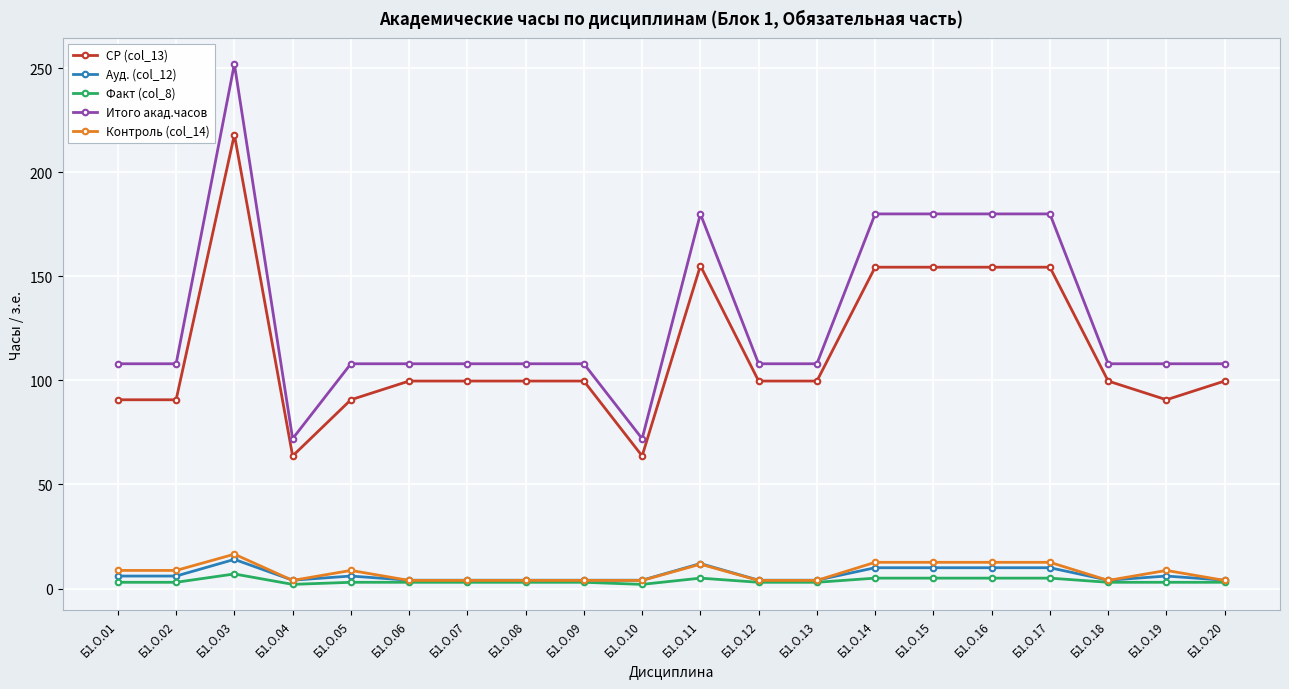

What is the value of the Факт (col_8) point at the 13th from the left?

3.0